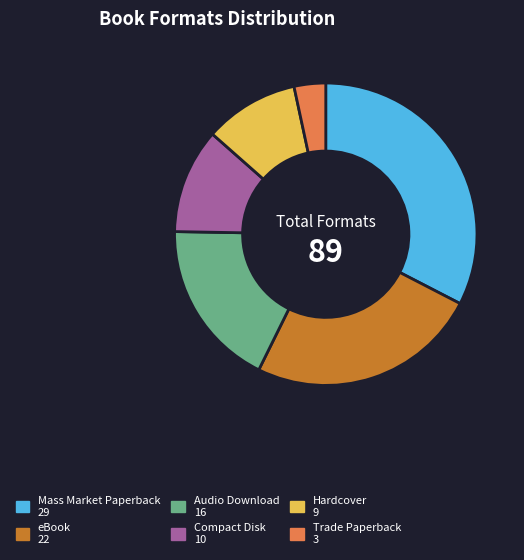

Is the sum of eBook and Audio Download greater than half?

No